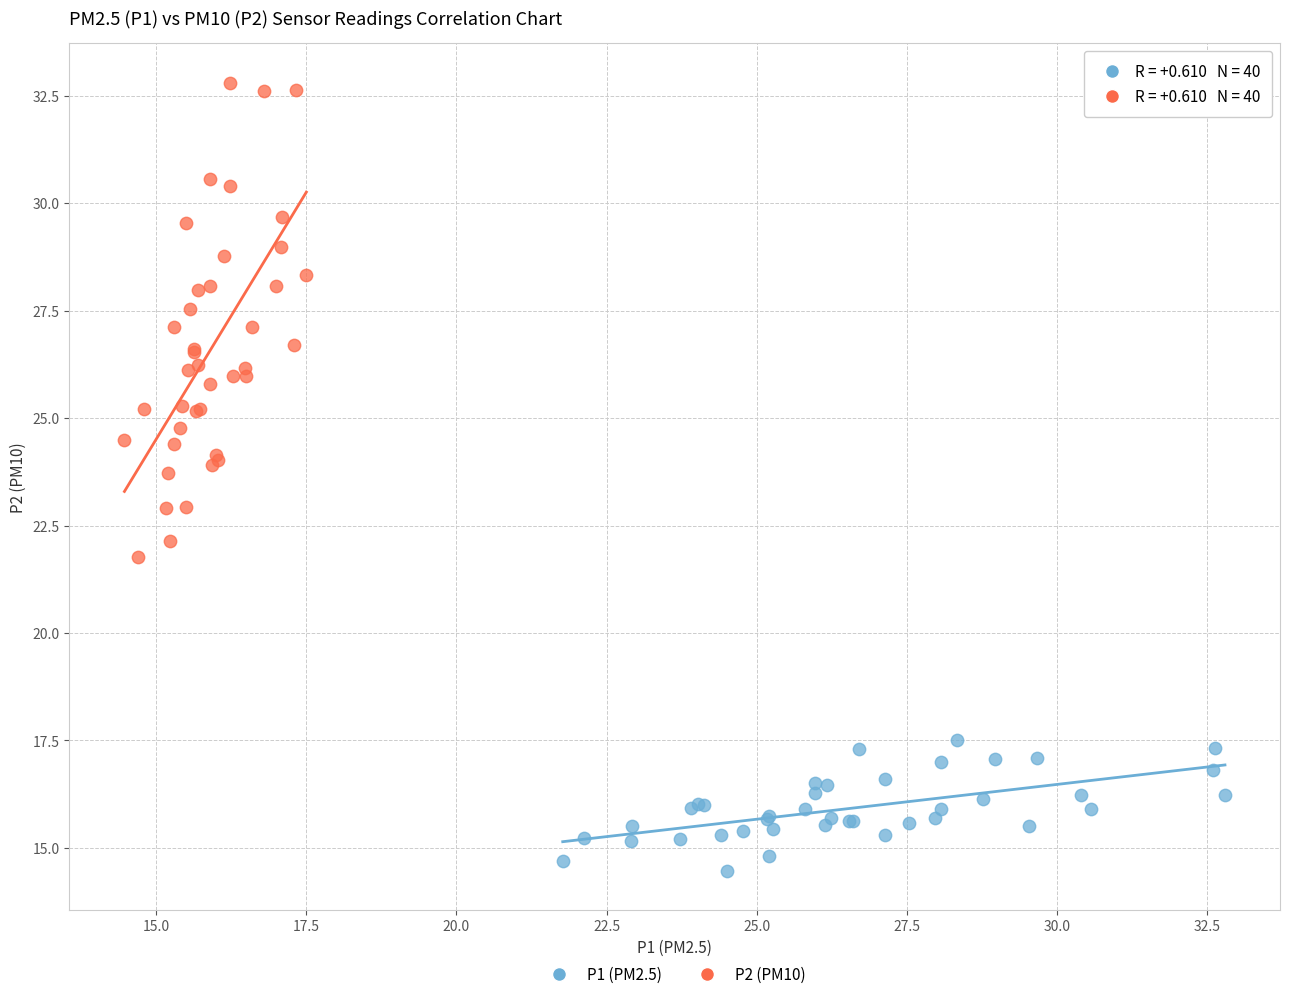

What are all the series names shown in the legend?

P1 (PM2.5), P2 (PM10)